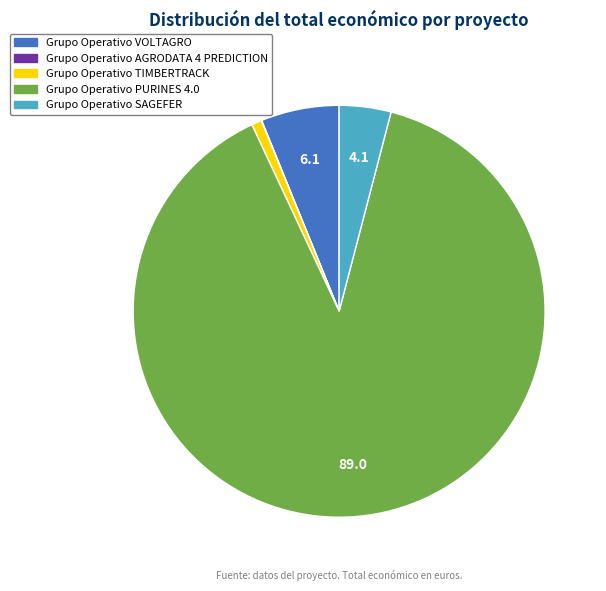

Between Grupo Operativo VOLTAGRO and Grupo Operativo TIMBERTRACK, which is larger?

Grupo Operativo VOLTAGRO